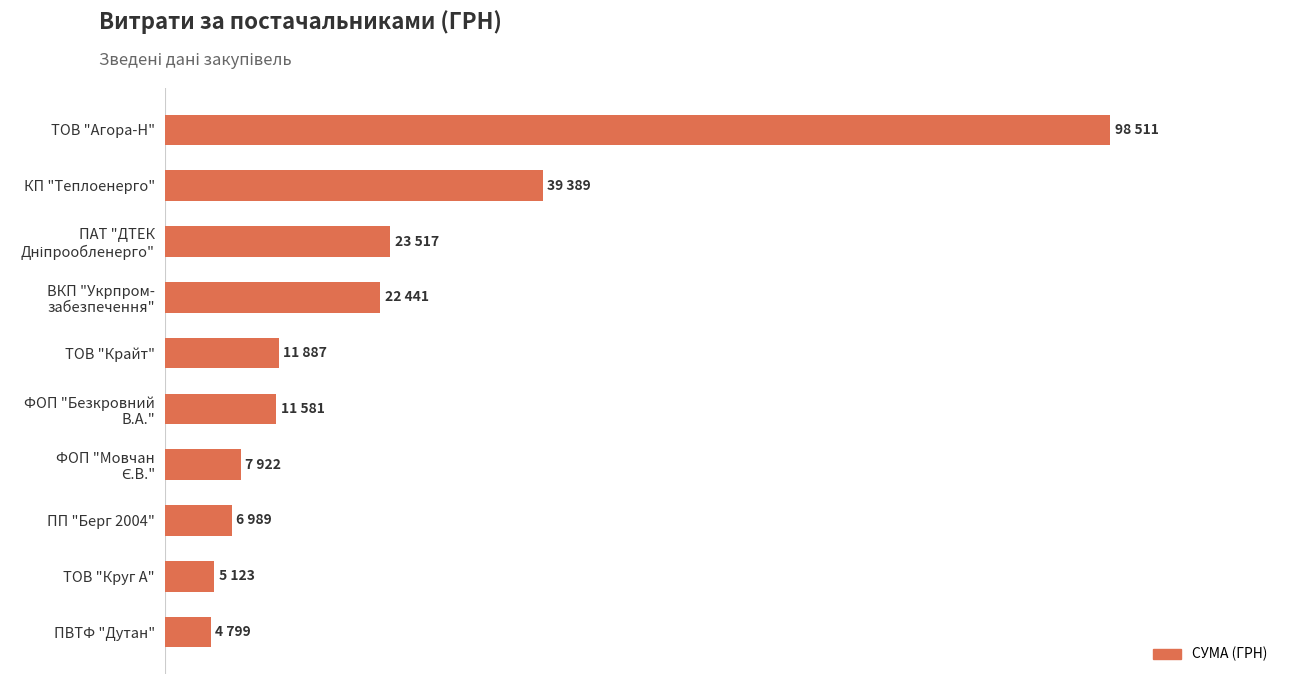

Does the chart contain any negative values?

No